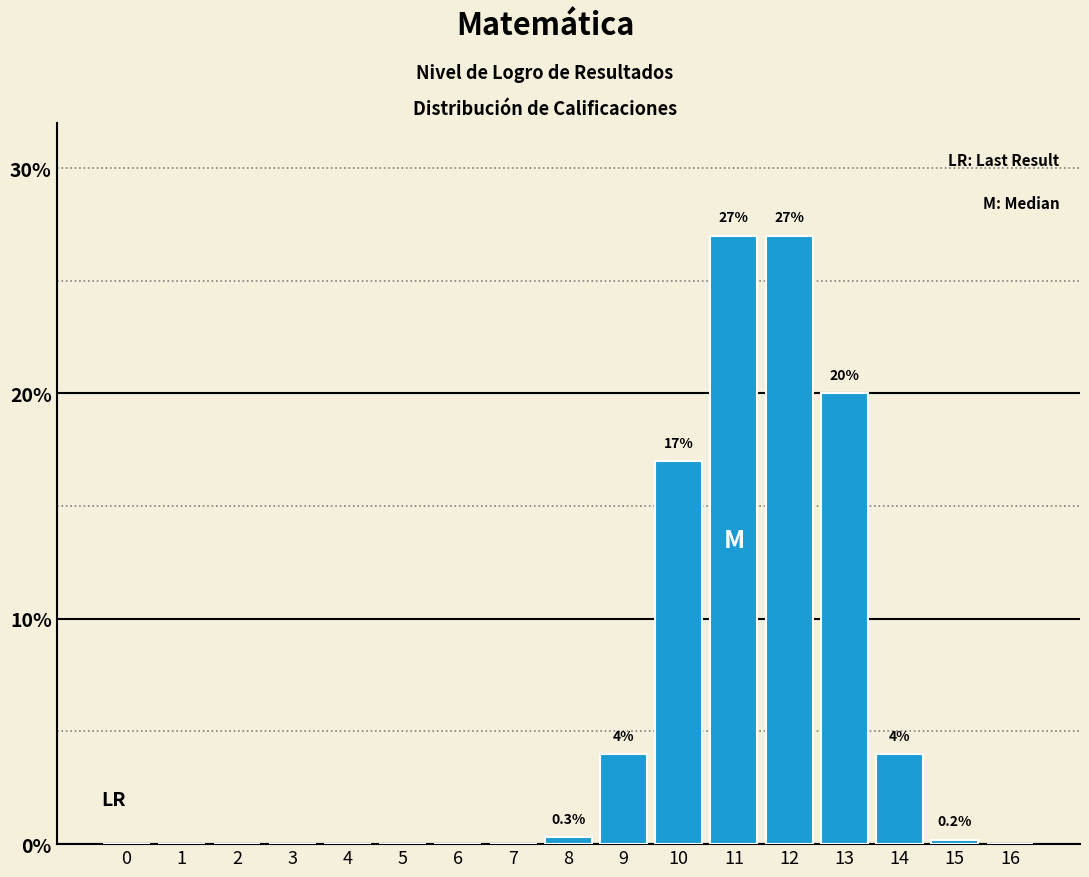

What is the change in value from 14 to 16?

-4.0